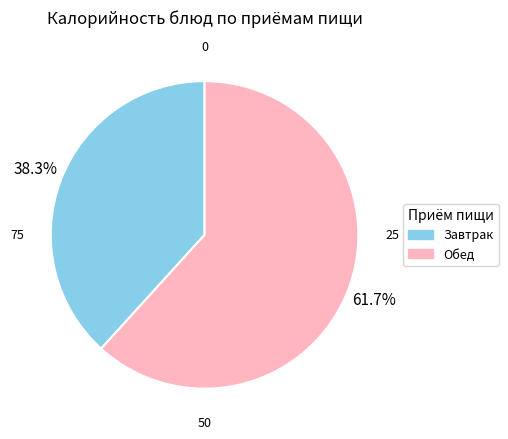

Is there a majority slice in this chart?

Yes